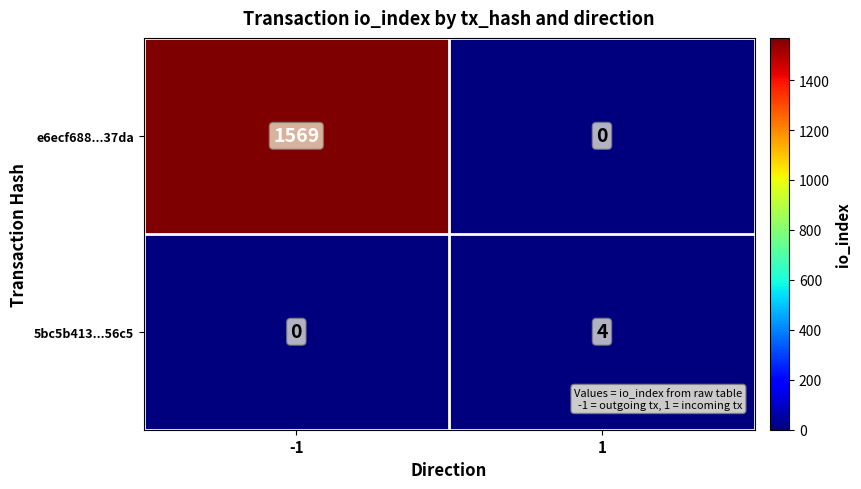

Between -1 and 1, which series saw the biggest shift?

e6ecf688...37da